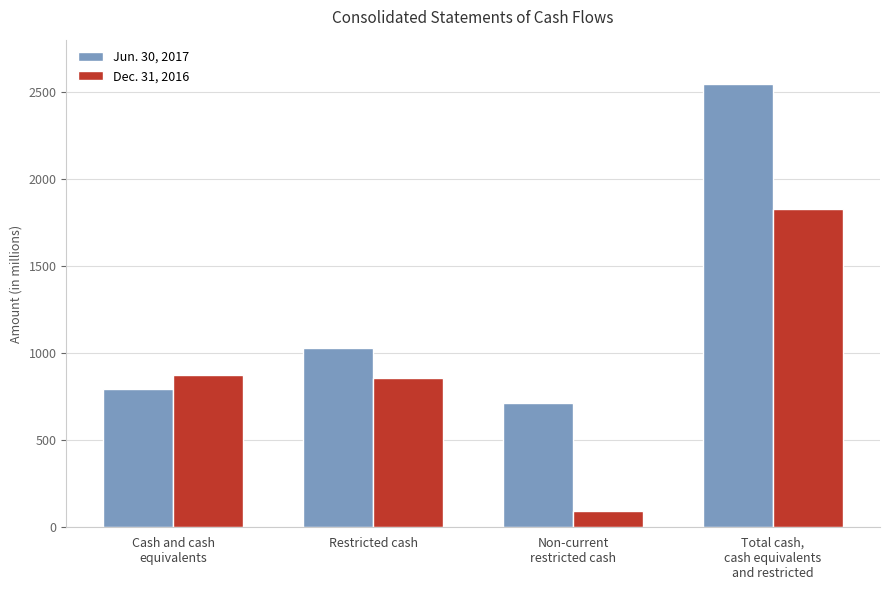

At which category is the sum across all series the highest?

Total cash,
cash equivalents
and restricted